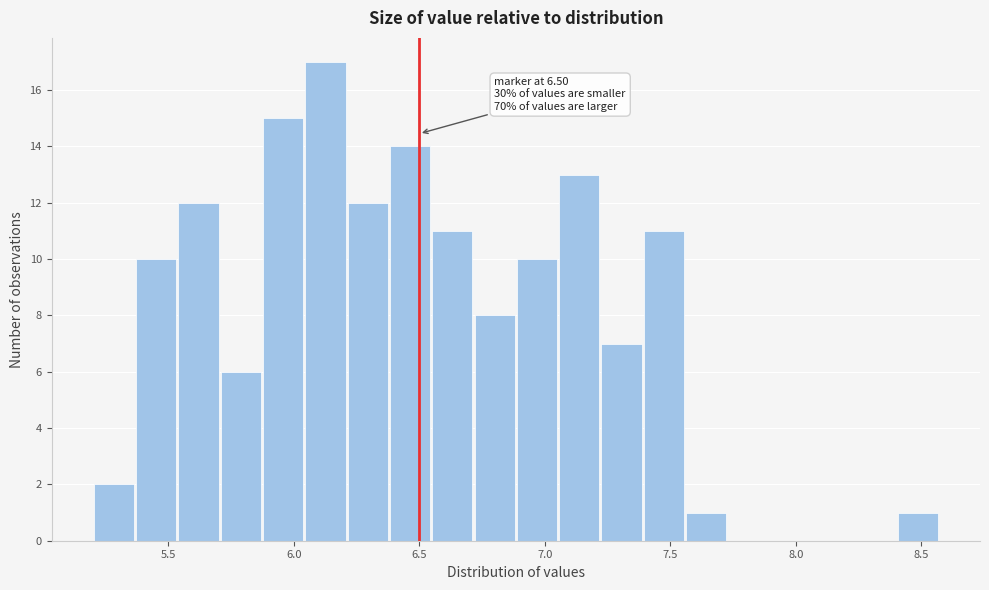

Around what value on the x-axis is the tallest bar? Give the approximate position of its centre, as read against the axis.

6.15